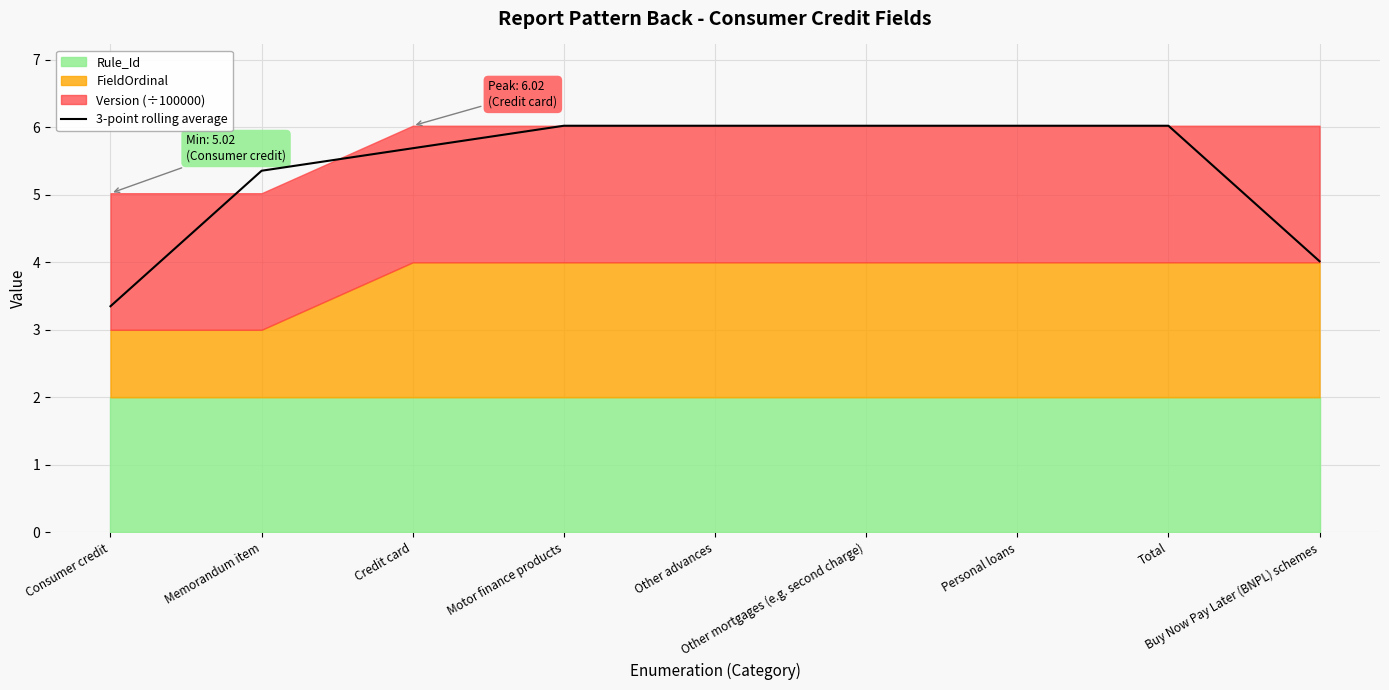

How many lines are shown in the chart?

1